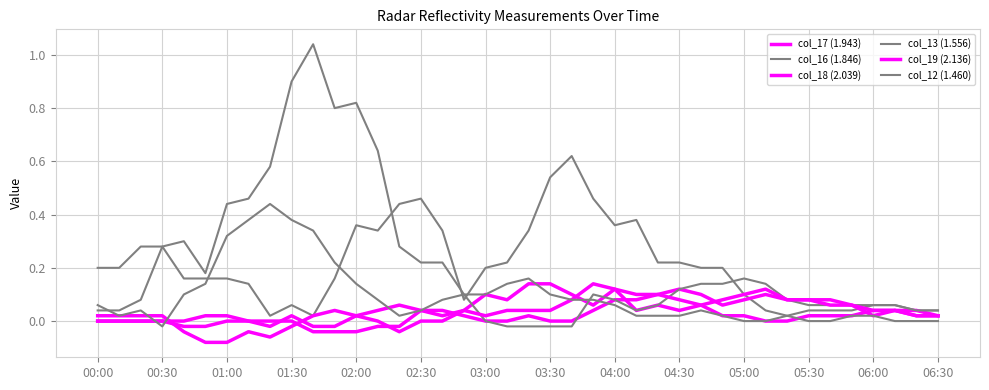

Which series has the largest total across all categories?

col_13 (1.556)